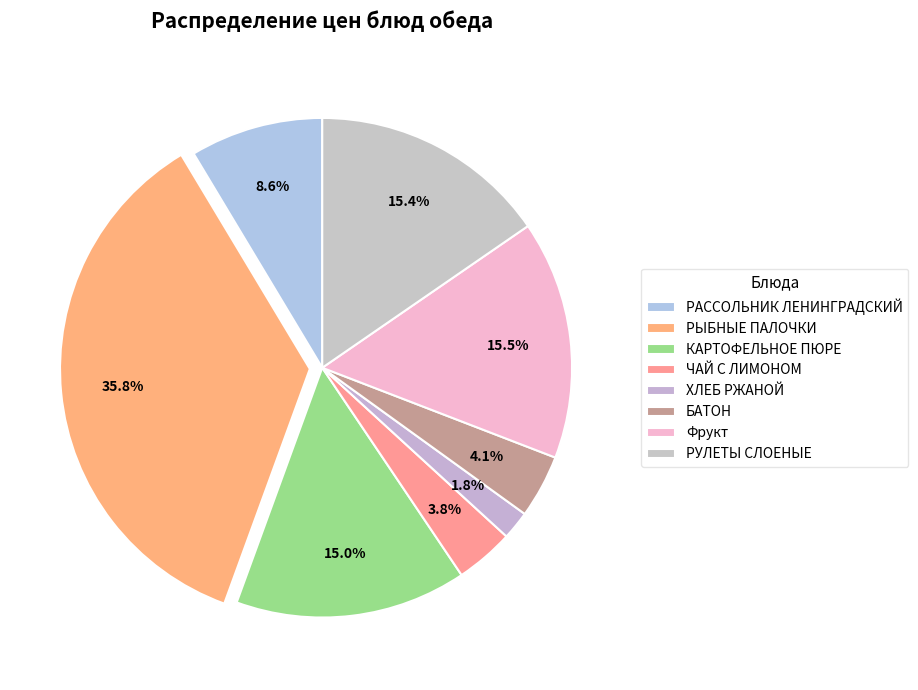

To the nearest percent, what is the average slice percentage?

12%